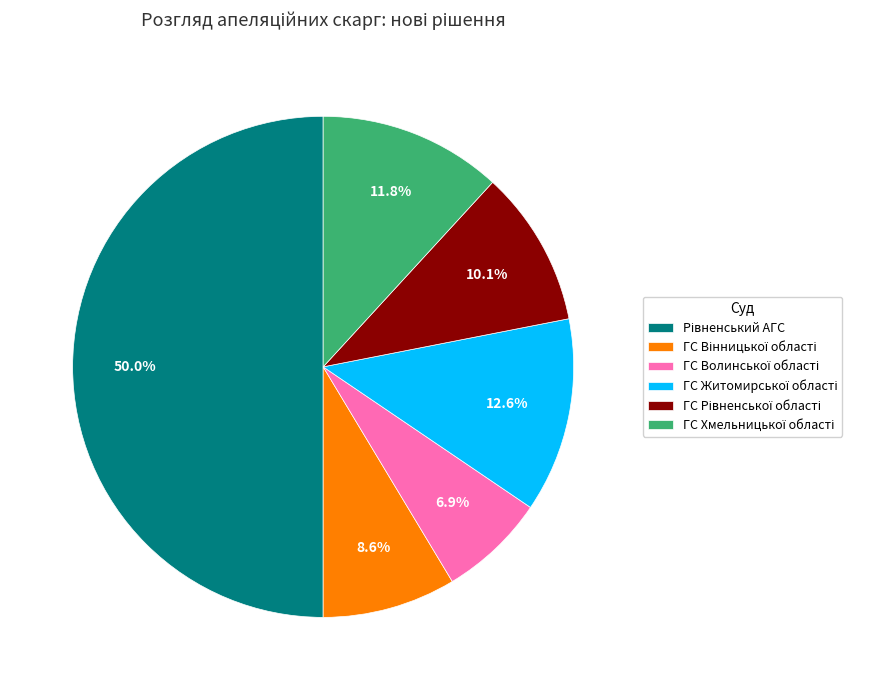

To the nearest percent, what is the difference between the ГС Рівненської області and ГС Хмельницької області slice percentages?

2%